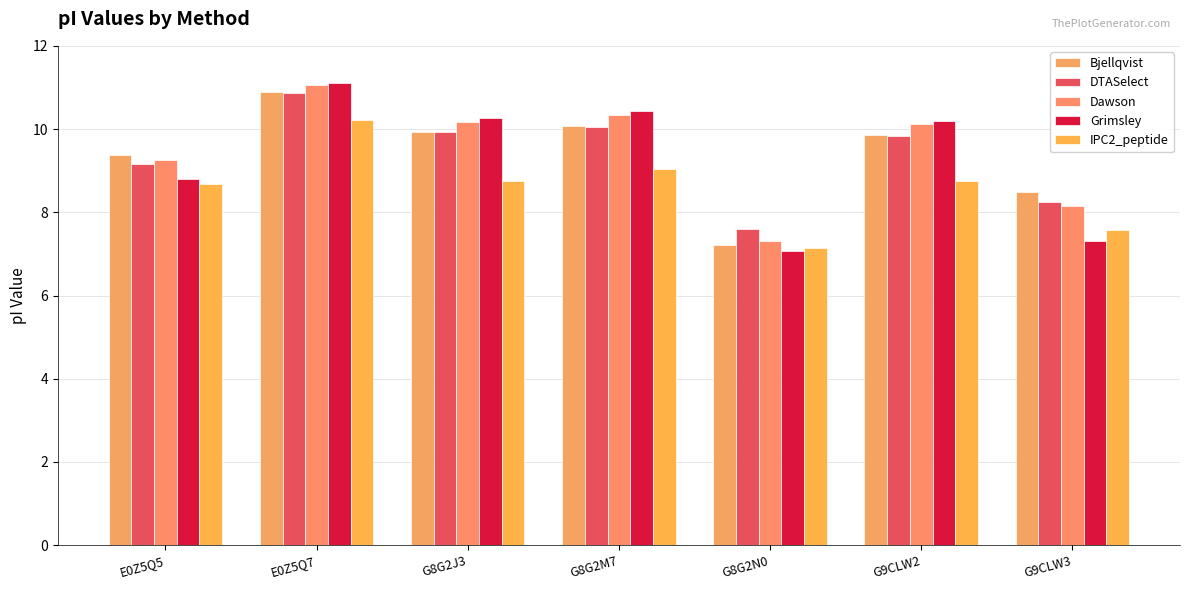

What is the maximum value for IPC2_peptide?

10.2